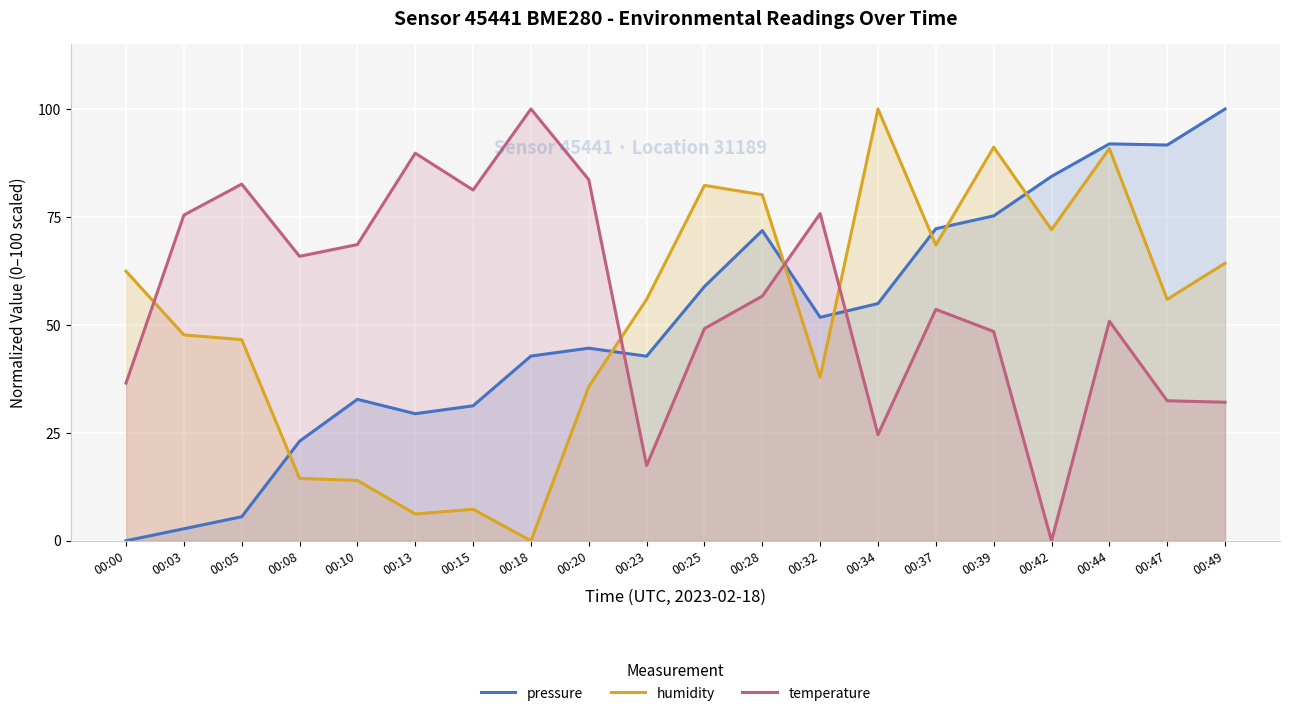

Which series has the widest spread of values?

pressure